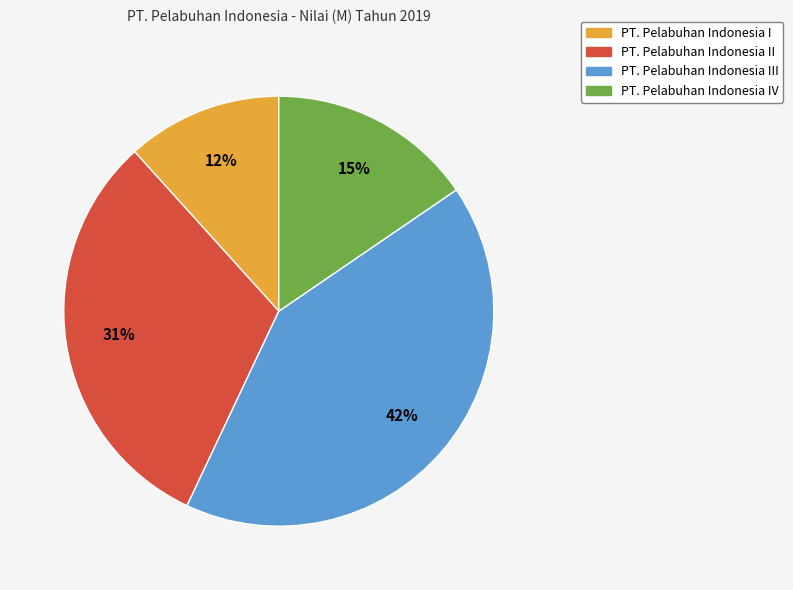

How many slices are in this pie chart?

4